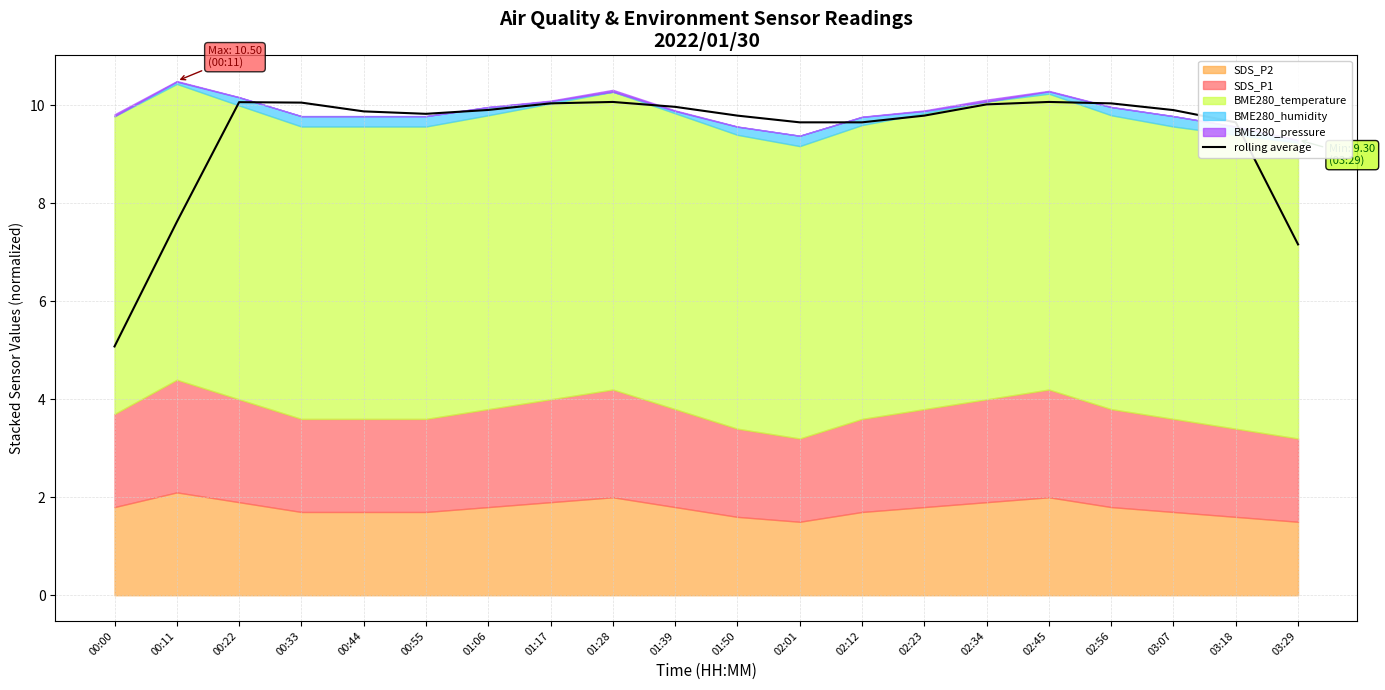

What is the change in value from 02:01 to 02:34?

+0.4